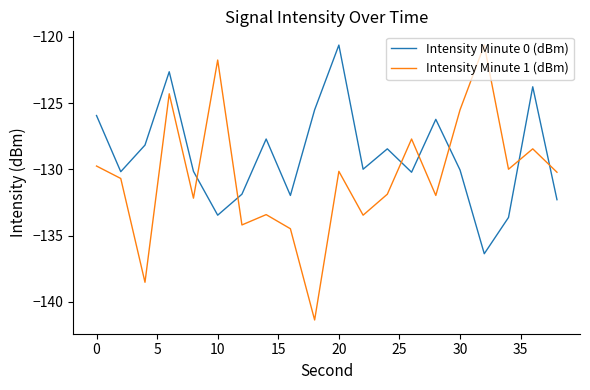

What is the smallest value displayed?

-141.4